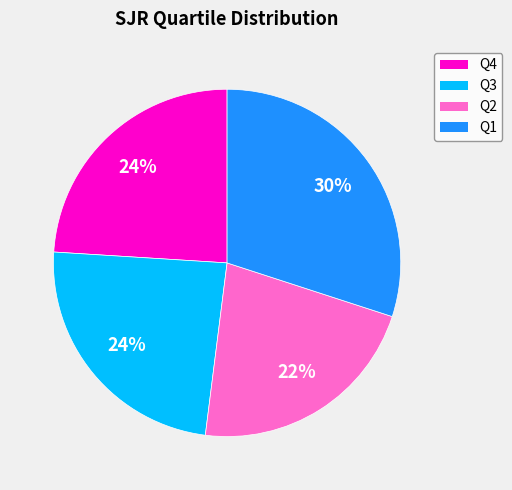

Does any single category account for the majority?

No